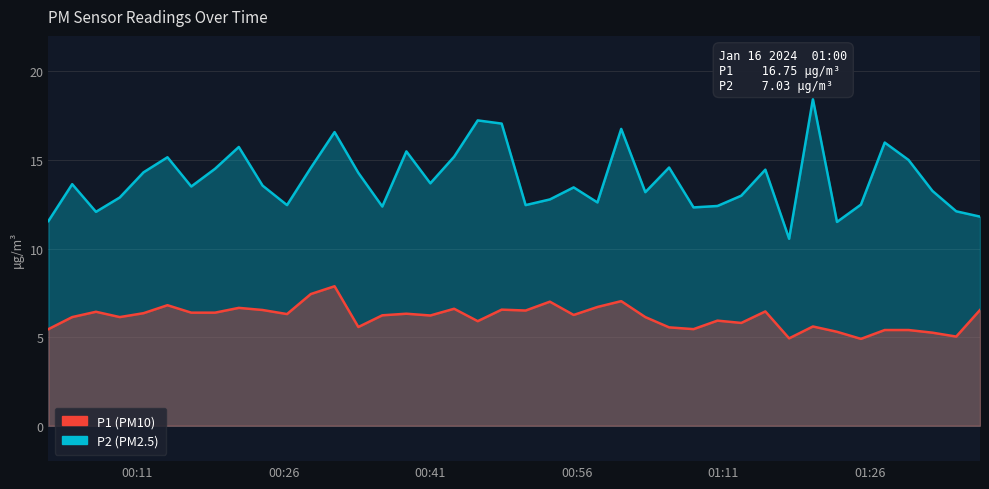

Reading left to right, transcribe all the data shown in this chart.

P1: 11.6	13.6	12.1	12.9	14.3	15.2	13.5	14.5	15.7	13.6	12.4	14.6	16.6	14.3	12.4	15.5	13.7	15.2	17.2	17.1	12.4	12.8	13.4	12.6	16.8	13.2	14.6	12.3	12.4	13.0	14.4	10.6	18.4	11.5	12.5	16.0	15.0	13.2	12.1	11.8
P2: 5.5	6.1	6.4	6.1	6.3	6.8	6.4	6.4	6.7	6.5	6.3	7.4	7.9	5.6	6.2	6.3	6.2	6.6	5.9	6.5	6.5	7.0	6.2	6.7	7.0	6.1	5.5	5.5	5.9	5.8	6.5	4.9	5.6	5.3	4.9	5.4	5.4	5.2	5.0	6.5